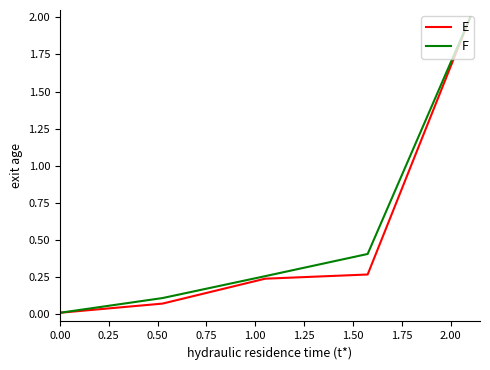

What is the highest value of the E series?

2.0